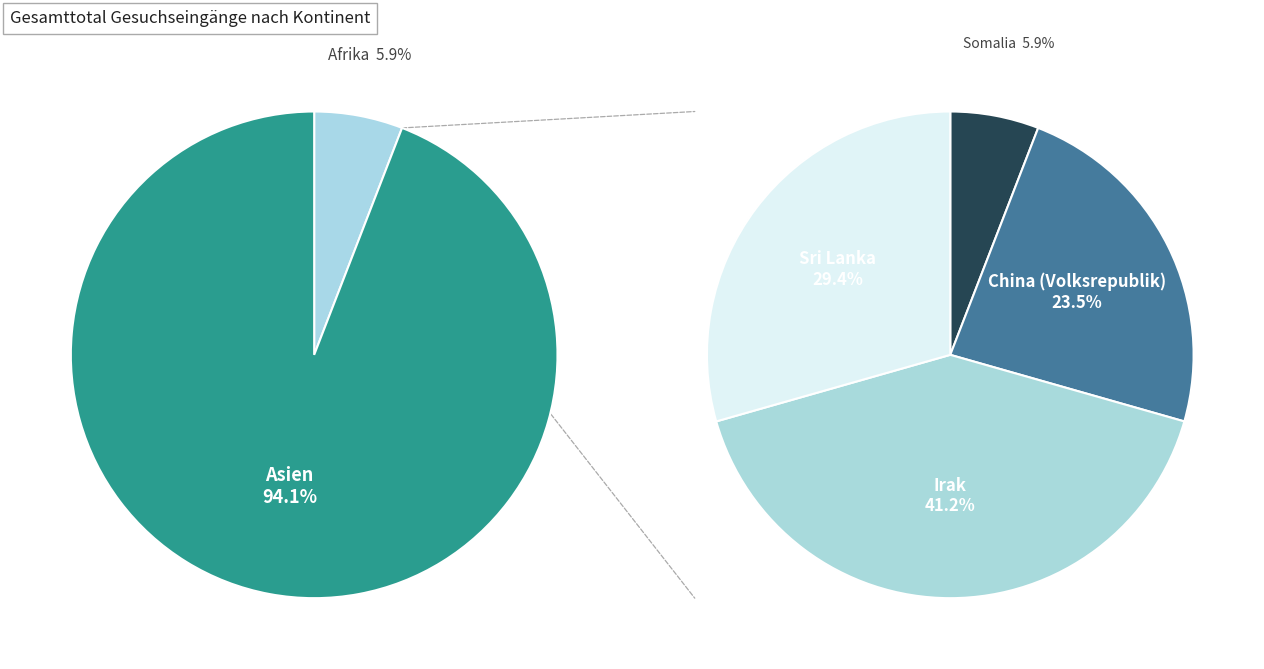

Rank the categories by value from lowest to highest.

Afrika, Asien